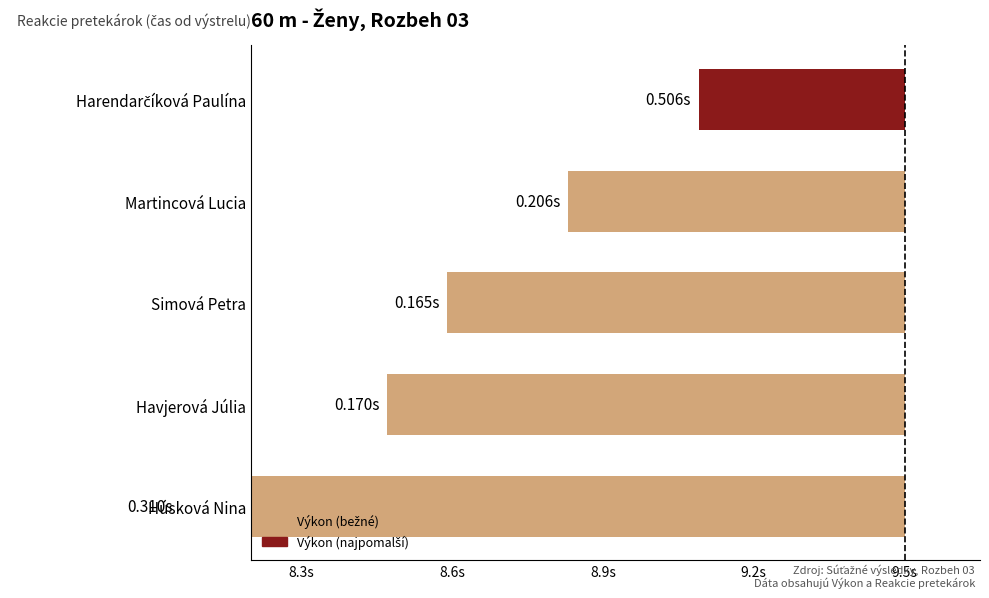

How many series are shown in this chart?

1